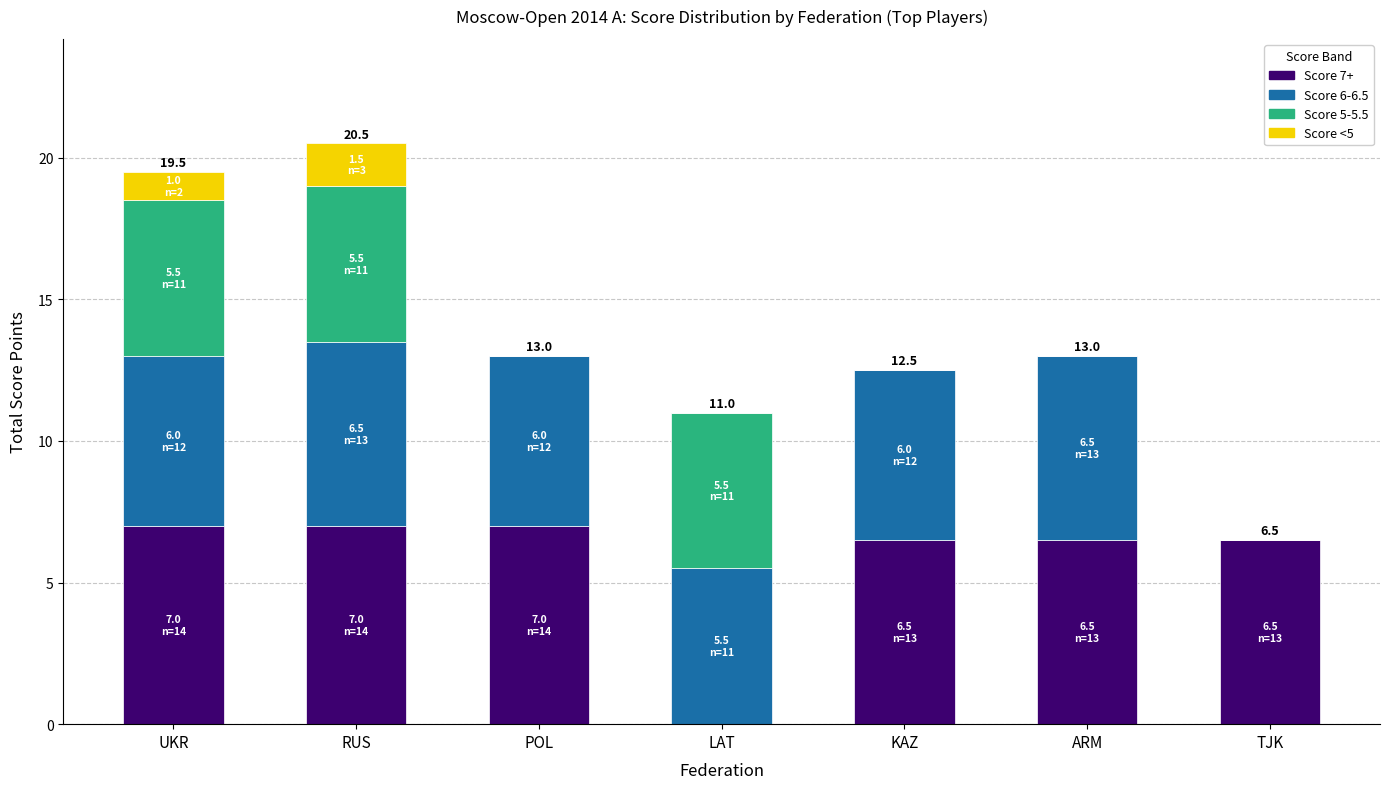

What is the total value across all series at TJK?

6.5